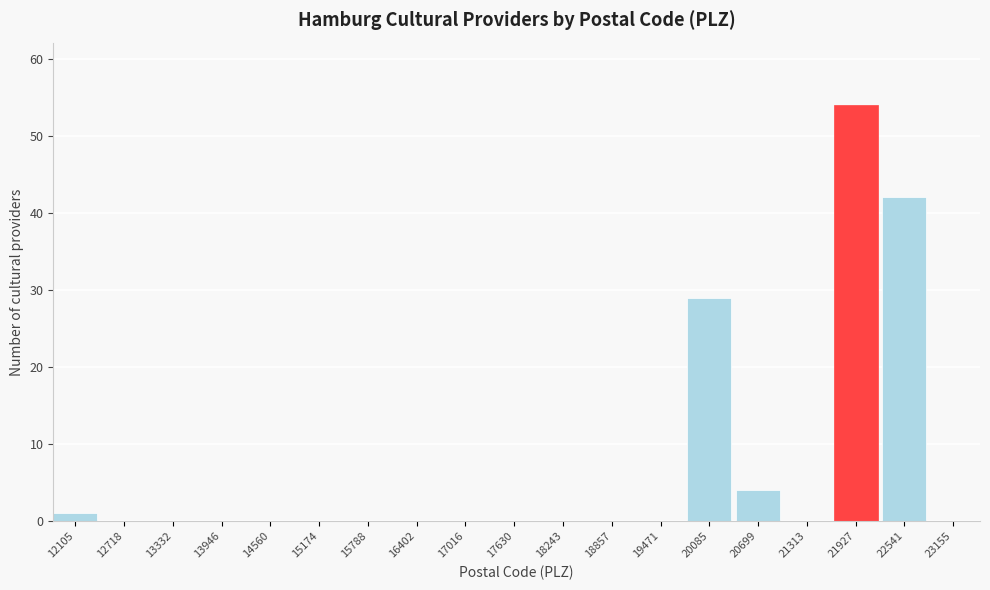

Reading left to right, extract all data points from this chart.

12105=1	12718=0	13332=0	13946=0	14560=0	15174=0	15788=0	16402=0	17016=0	17630=0	18243=0	18857=0	19471=0	20085=29	20699=4	21313=0	21927=54	22541=42	23155=0